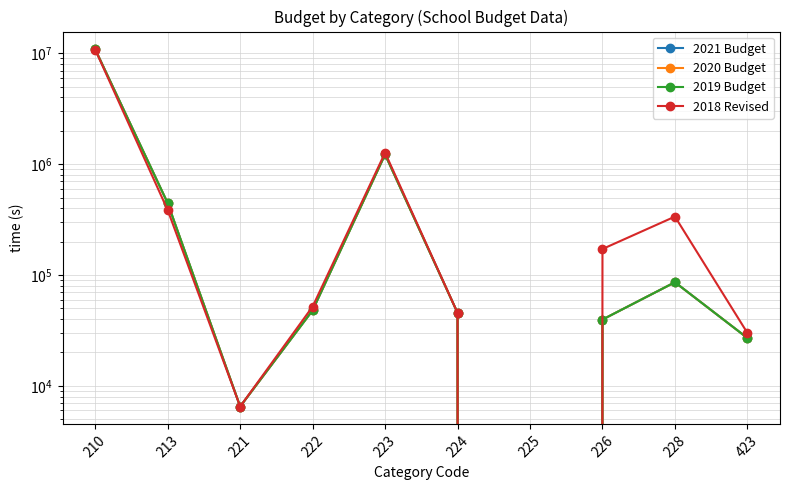

The value of 2019 Budget at 223 is 1224000. True or false?

True